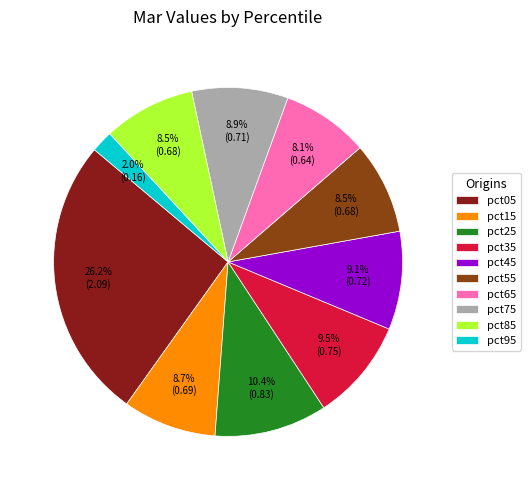

Is it true that pct05 is 40% of the pie?

False